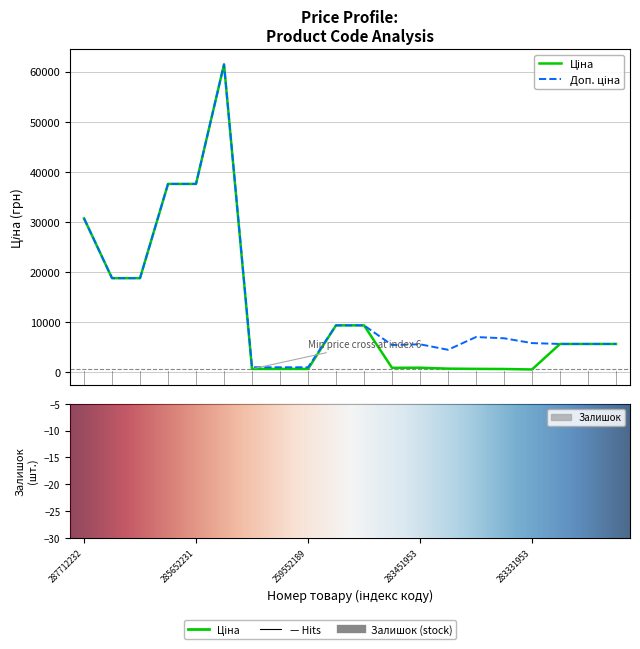

Reading right to left, transcribe all the data shown in this chart.

Ціна: 280761056=5673.8	280761644=5673.8	280761652=5673.8	283331953=584.4	283361953=681.0	283391953=705.1	283421953=752.2	283451953=934.5	283481953=910.4	273702194=9384.0	273702193=9384.0	259552189=693.7	259552212=693.7	259552213=693.7	285672232=61434.3	285652231=37593.6	285652233=37593.6	287692231=18796.8	287692233=18796.8	287712232=30717.1
Доп. ціна: 280761056=5673.8	280761644=5673.8	280761652=5673.8	283331953=5843.9	283361953=6809.8	283391953=7051.3	283421953=4513.3	283451953=5607.2	283481953=5462.3	273702194=9384.0	273702193=9384.0	259552189=1024.6	259552212=1024.6	259552213=1024.6	285672232=61434.3	285652231=37593.6	285652233=37593.6	287692231=18796.8	287692233=18796.8	287712232=30717.1